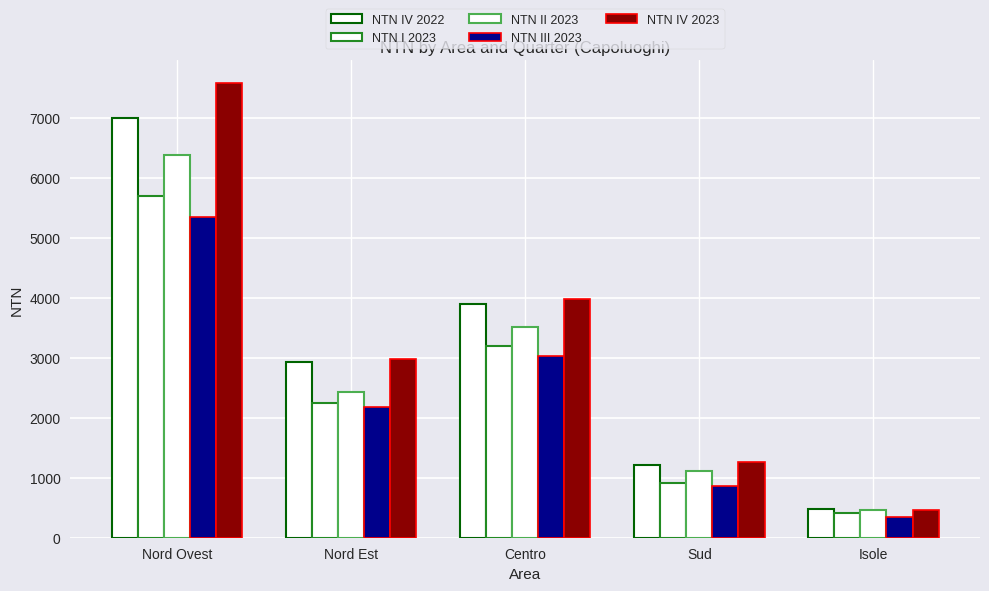

What is the difference between the maximum and minimum values in the NTN I 2023 series?

5287.1